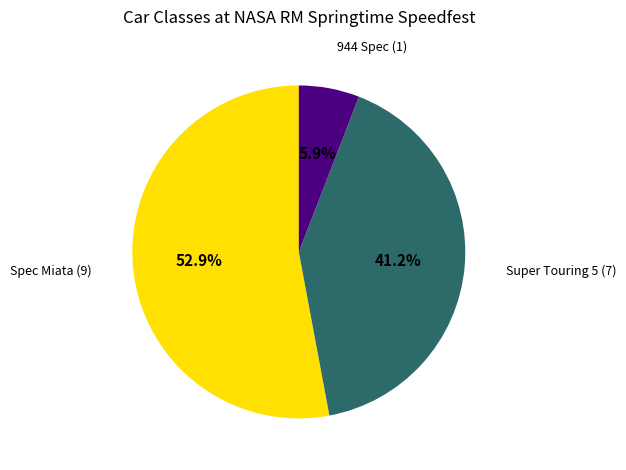

Is there any slice that represents more than half of the pie?

Yes